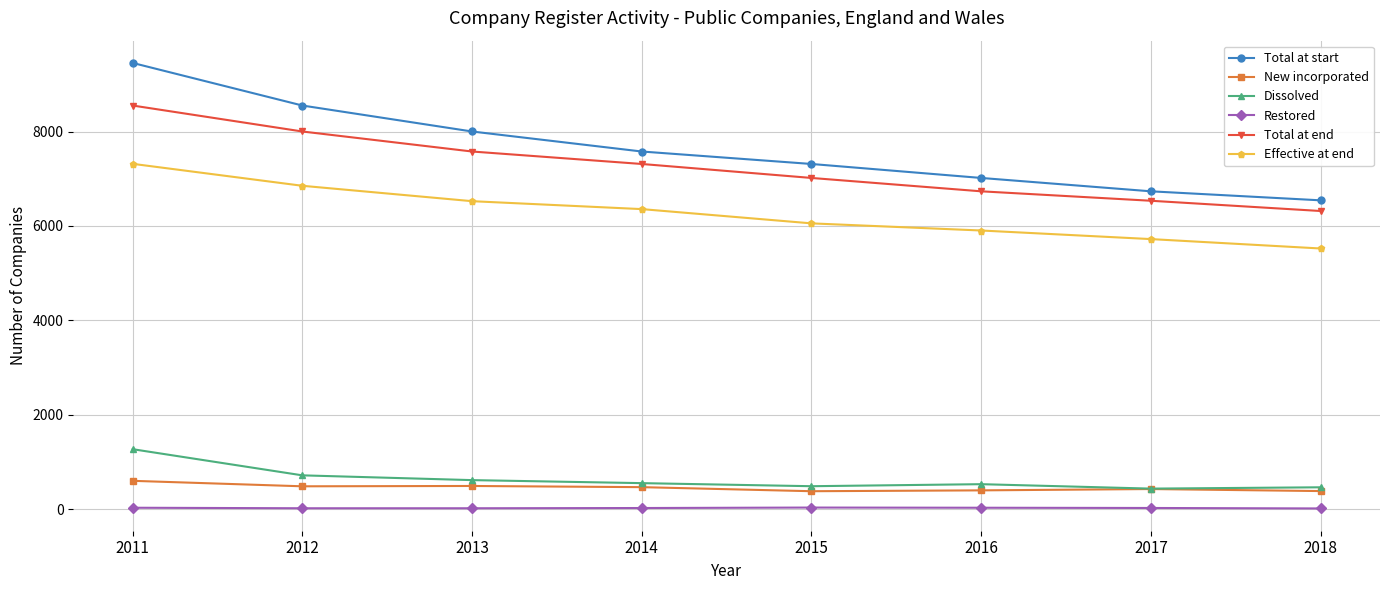

The value of New incorporated at 2016 is 400. True or false?

True